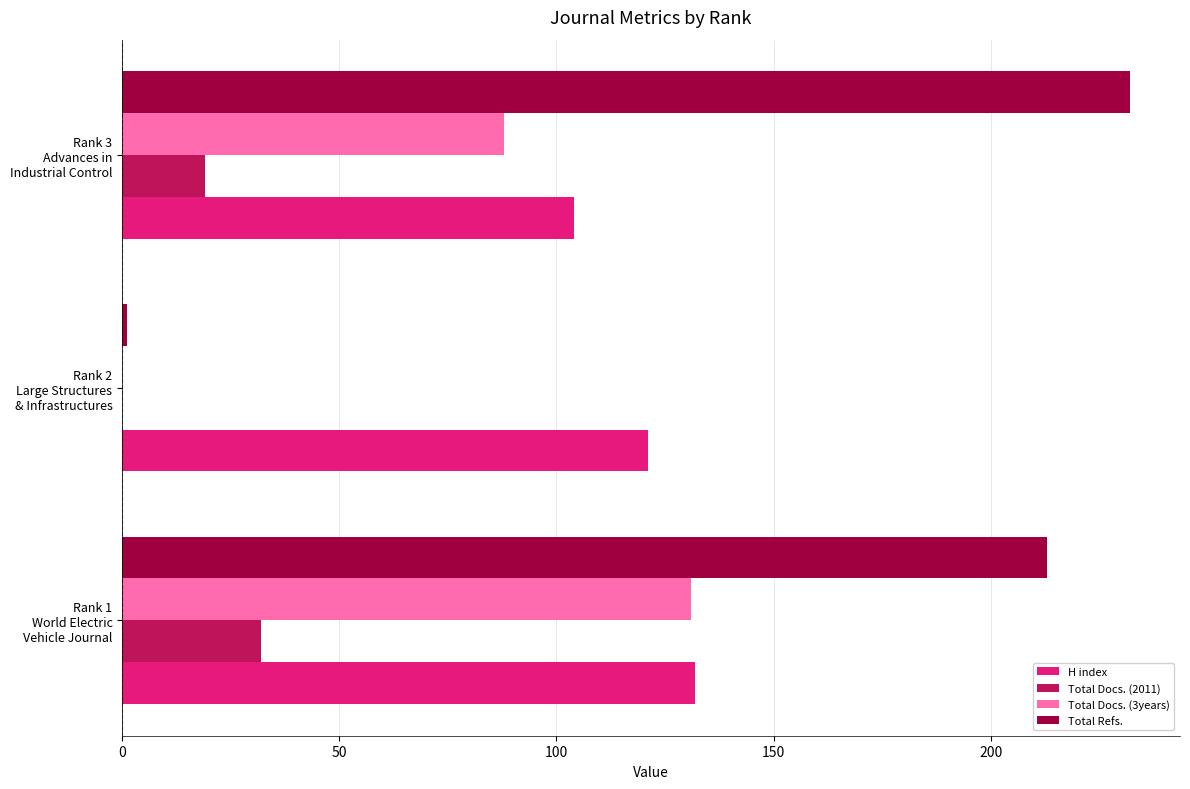

What is the sum of all Total Docs. (2011) values?

51